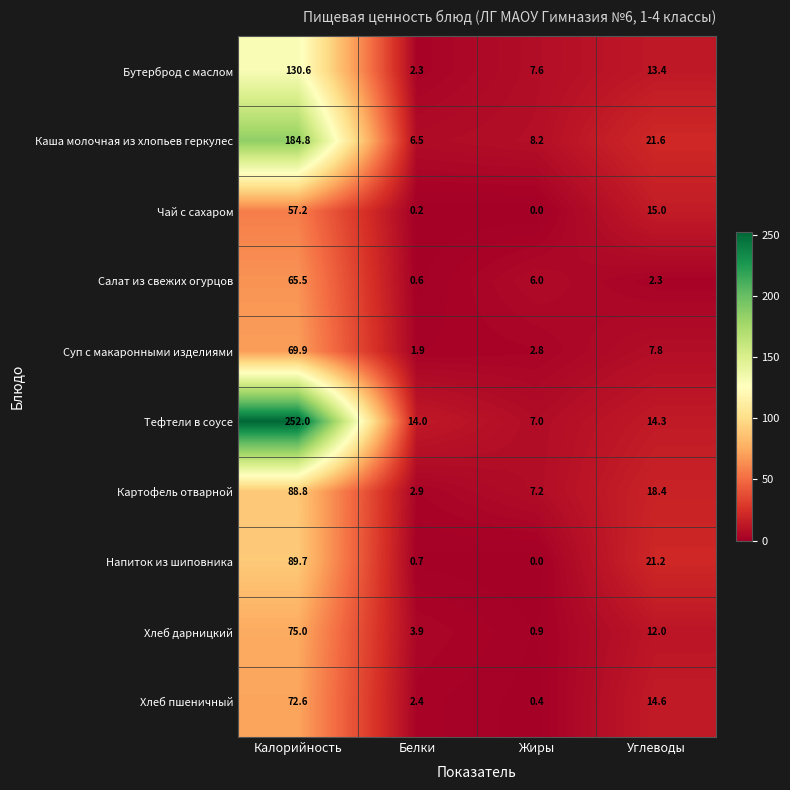

What is the difference between the maximum and second lowest values in the Бутерброд с маслом series?

123.0